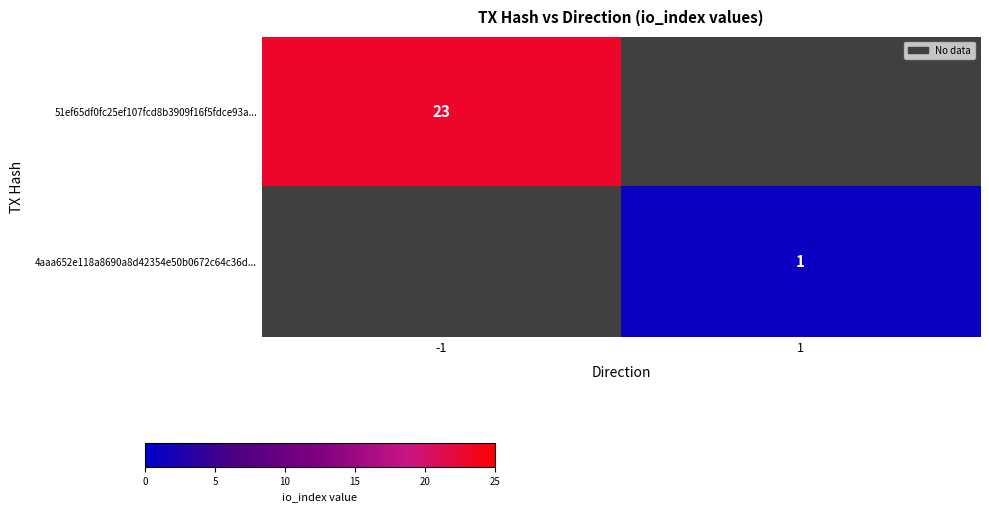

At which category does the chart reach its peak across all series?

-1